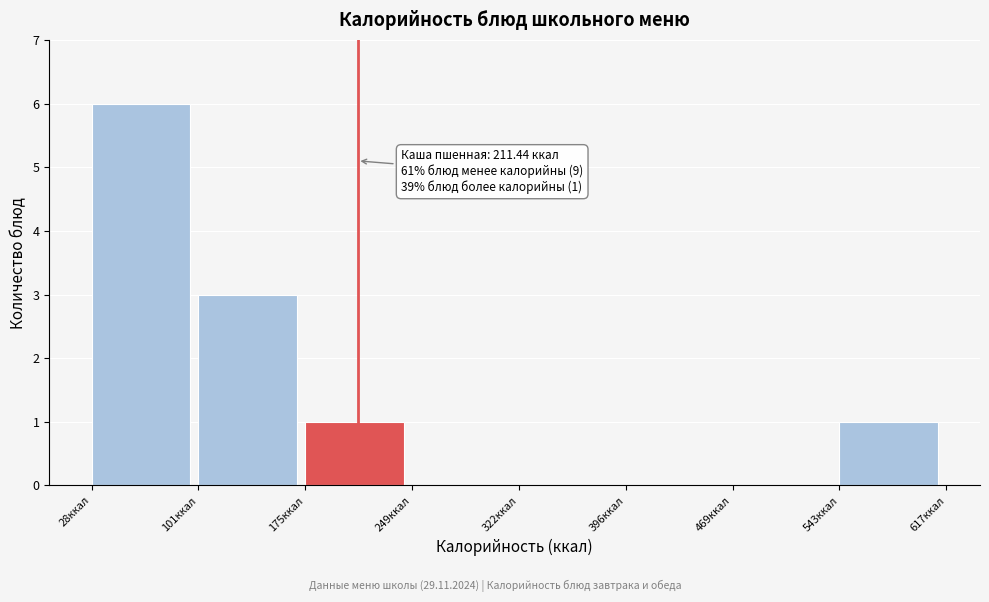

Which range on the x-axis has the tallest bar?

30 to 100